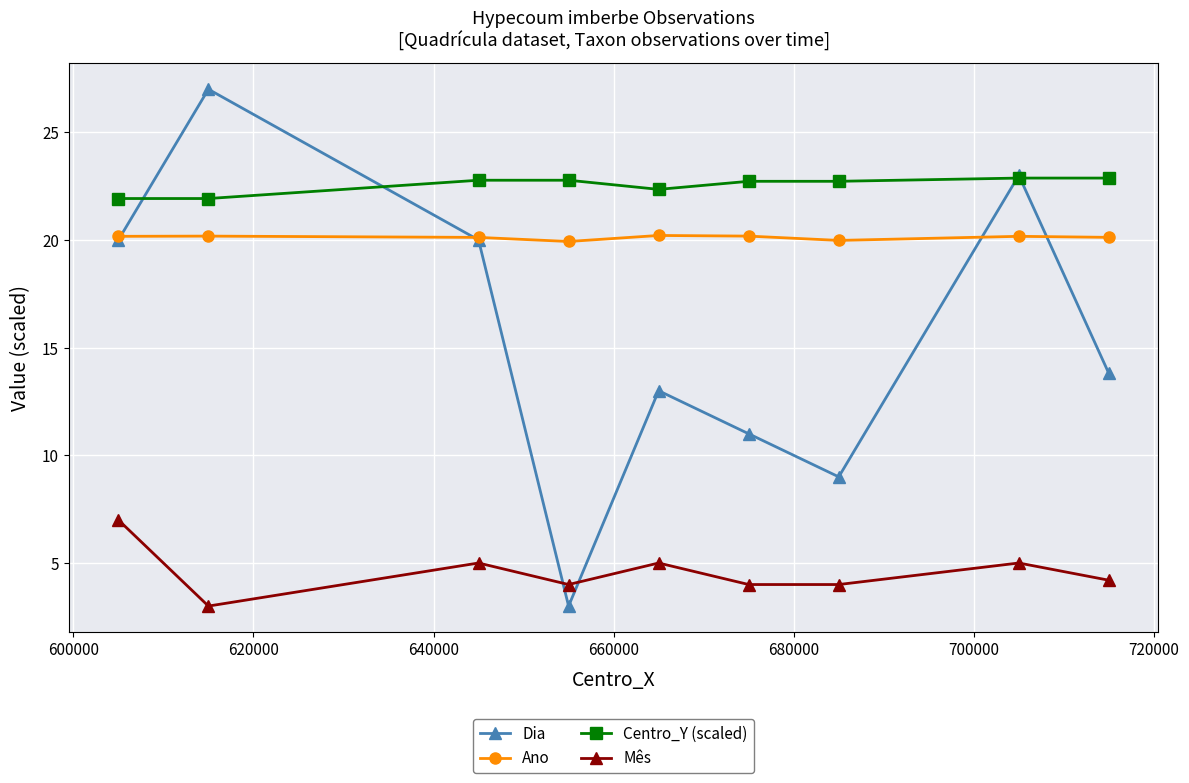

At how many categories does at least one series exceed 8?

9